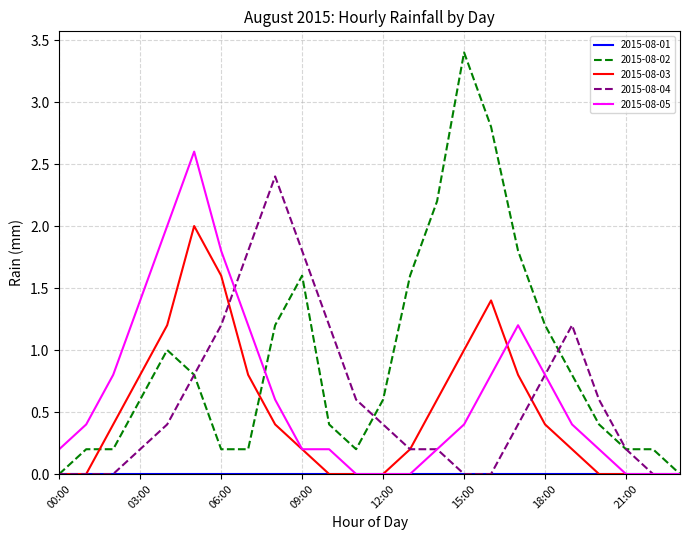

What is the highest value of the 2015-08-05 series?

2.6